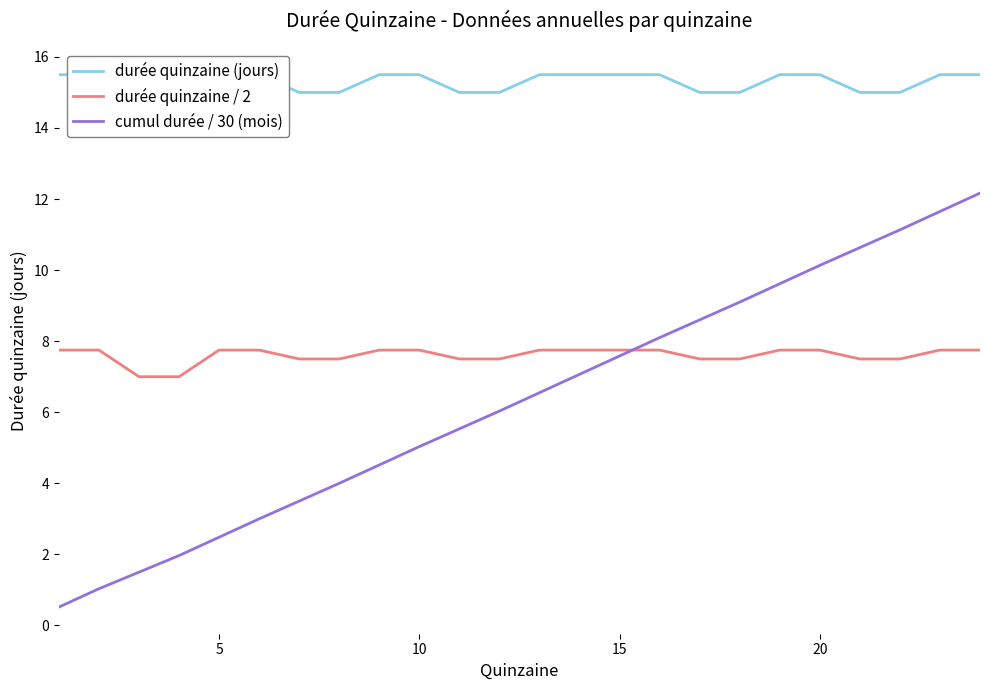

Which series ends up on top after the final intersection of durée quinzaine / 2 and cumul durée / 30 (mois)?

cumul durée / 30 (mois)